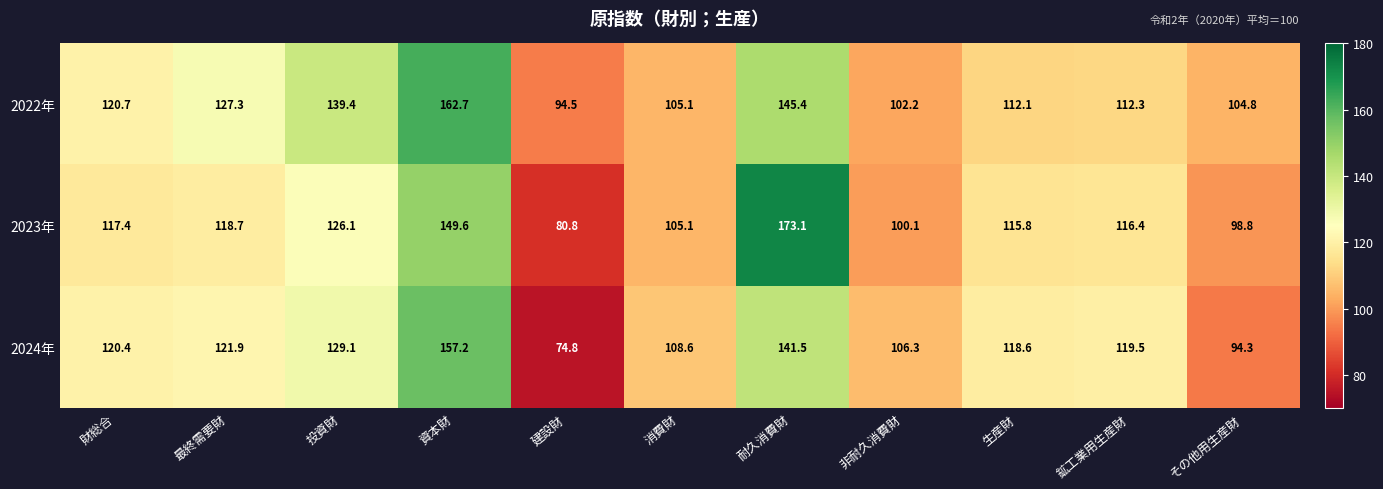

Which series has the widest spread of values?

2023年